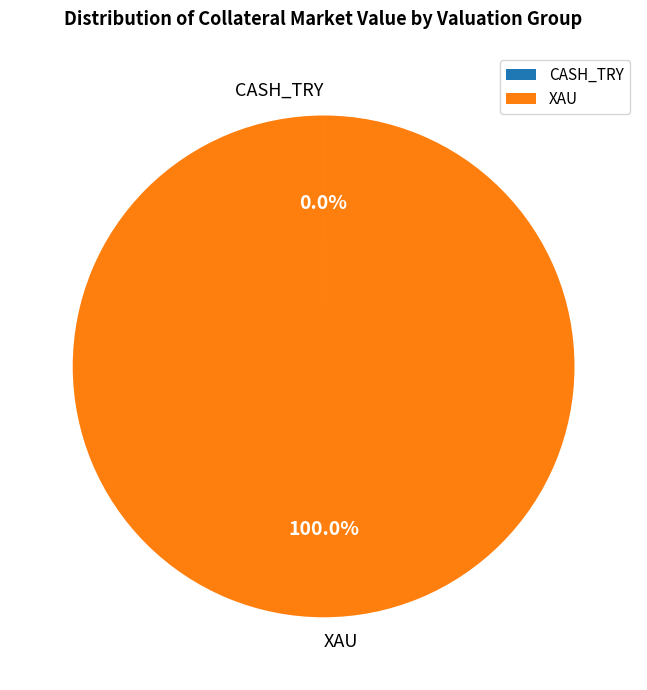

Which category has the biggest portion of the pie?

XAU